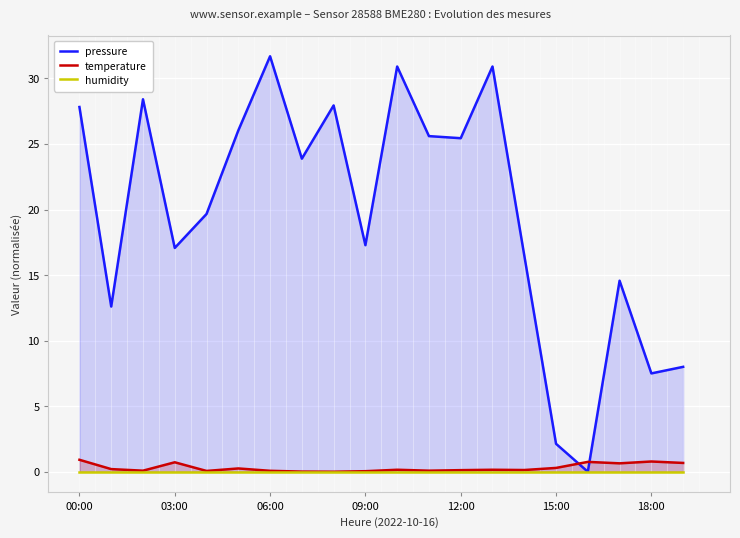

At which label does pressure first exceed 23?

00:00